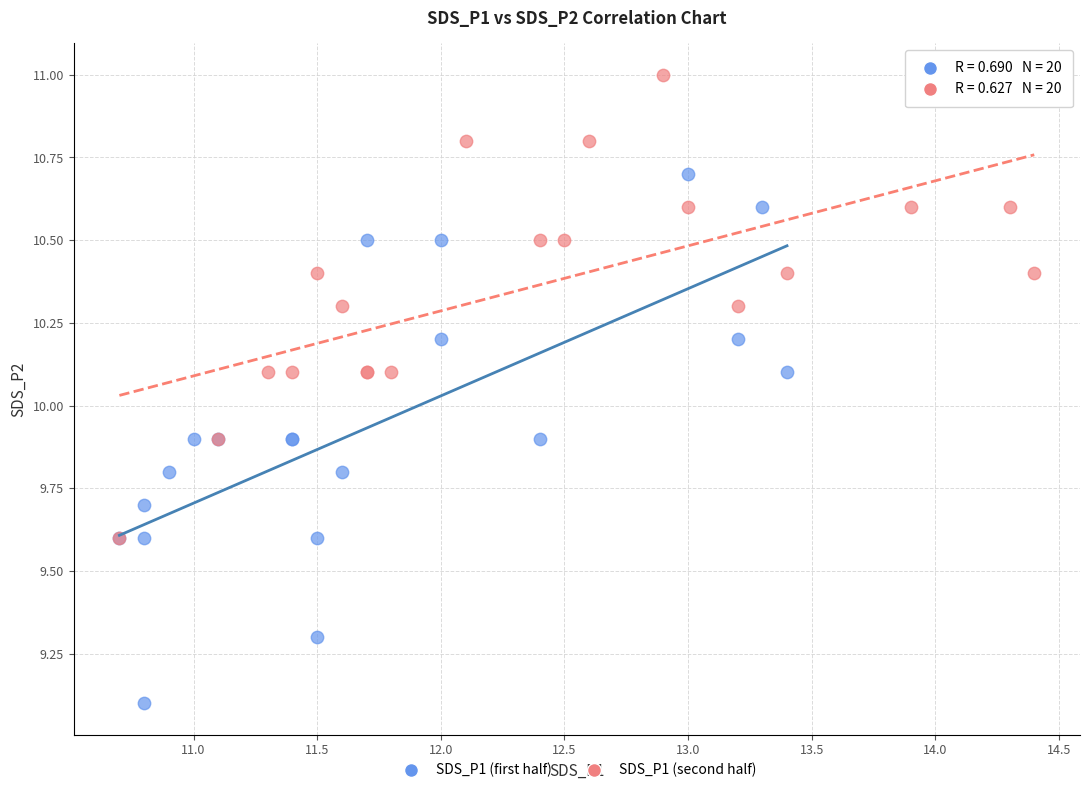

Which series reaches the maximum Y coordinate?

SDS_P1 (second half)